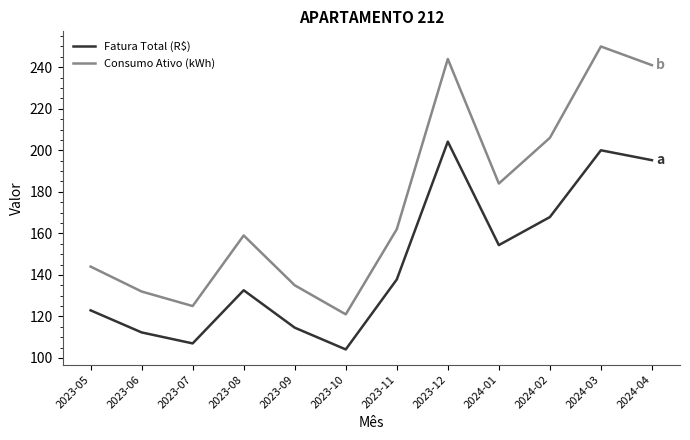

True or false: Consumo Ativo (kWh) has a value of 132.0 at 2023-06.

True